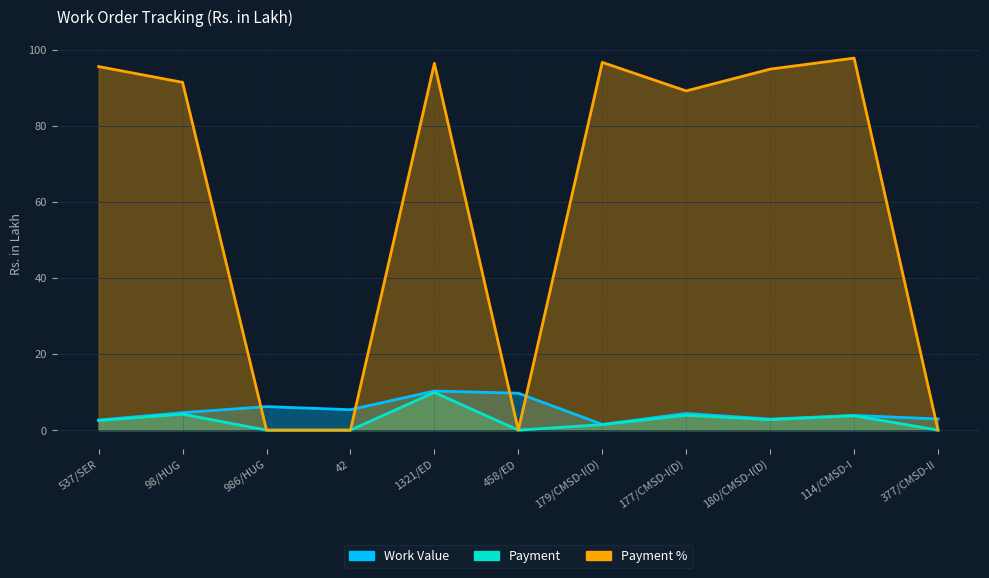

How many interior local peaks does the Work Value series have?

4